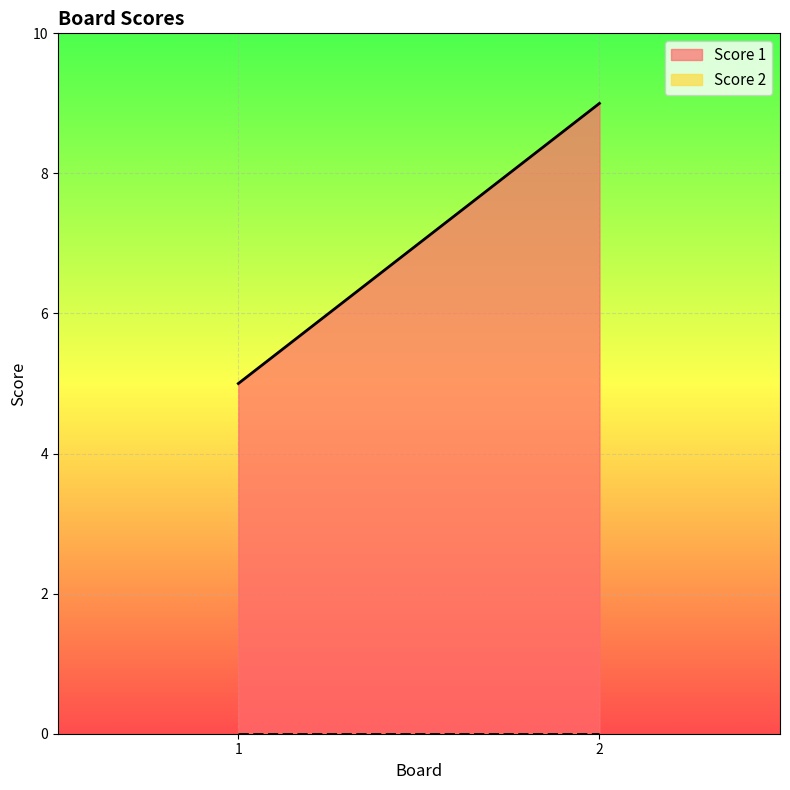

What are all the series names shown in the legend?

Score 1, Score 2